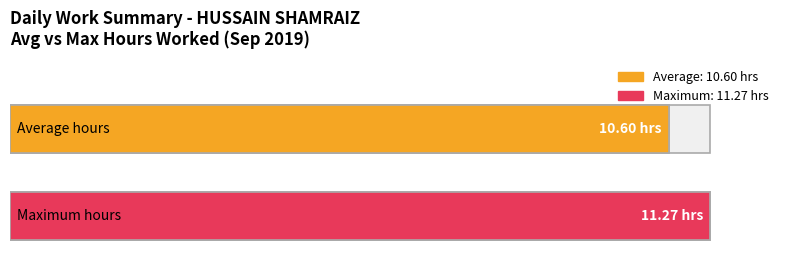

What is the highest value of the Hours Worked series?

11.3